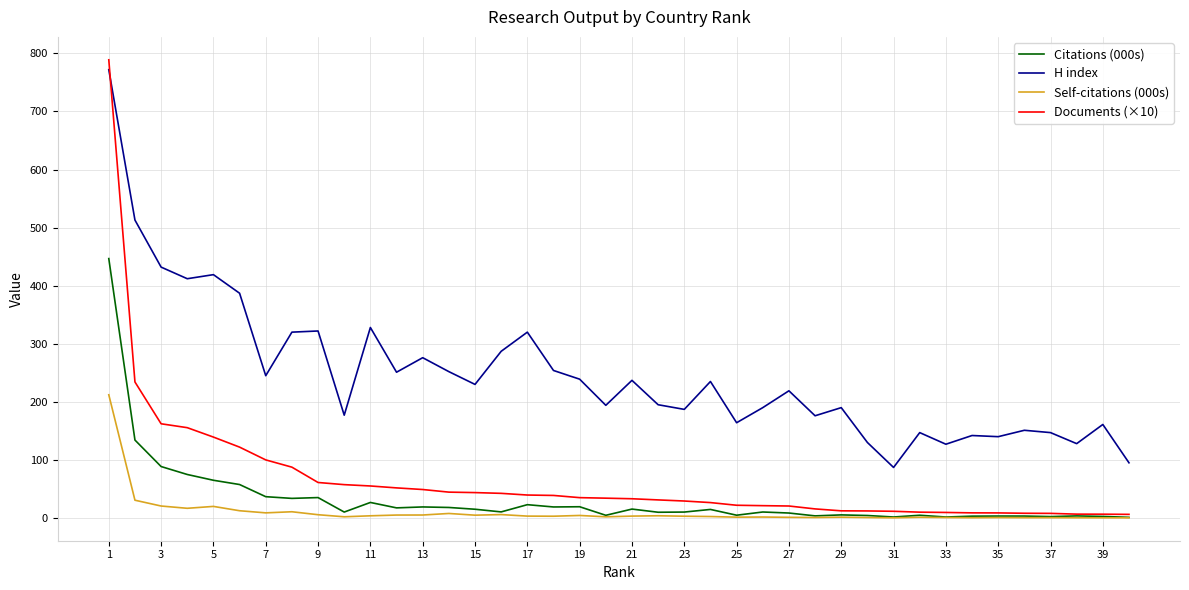

Count the number of categories in the chart.

40